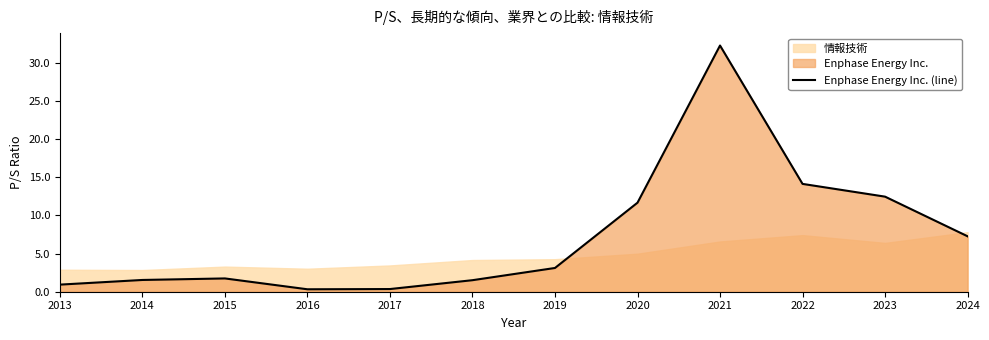

Between 2022 and 2017, which is larger?

2022